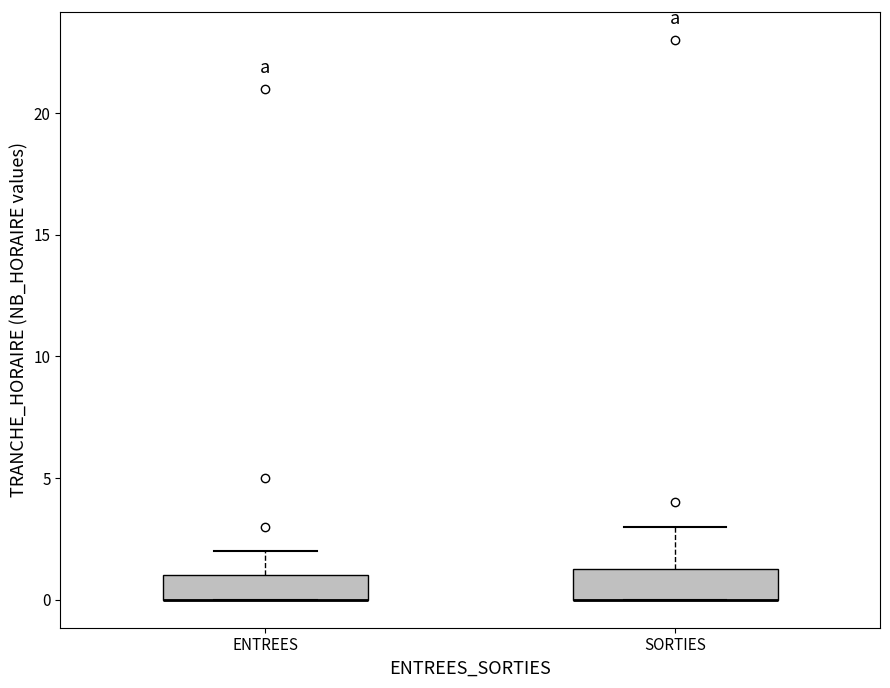

Reading left to right, read every box against the y-axis: the position of its median line, the range the box covers, and the ends of its whiskers. The values are not printed on the chart, so give them approximately, as read against the axis.

ENTREES: median 0.0 (drawn on the box's lower edge), box 0.0 to 1.0, whiskers 0.0 to 2.0
SORTIES: median 0.0 (drawn on the box's lower edge), box 0.0 to 1.5, whiskers 0.0 to 3.0